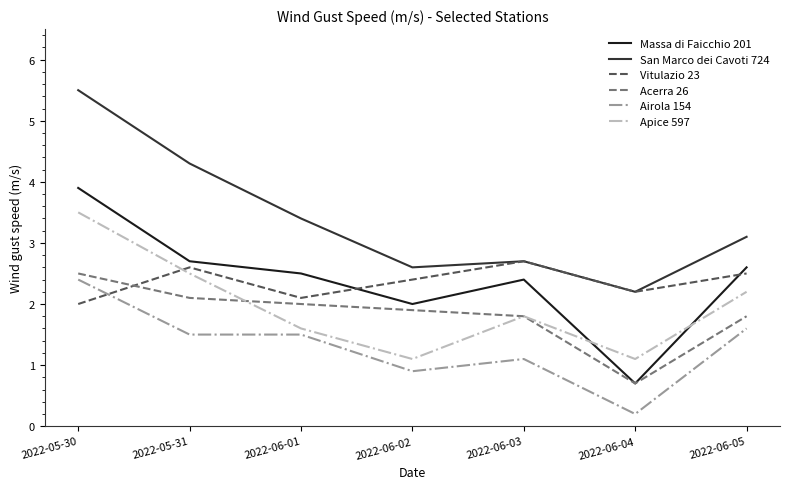

Reading right to left, extract all data points from this chart.

Massa di Faicchio 201: 2.6	0.7	2.4	2.0	2.5	2.7	3.9
San Marco dei Cavoti 724: 3.1	2.2	2.7	2.6	3.4	4.3	5.5
Vitulazio 23: 2.5	2.2	2.7	2.4	2.1	2.6	2.0
Acerra 26: 1.8	0.7	1.8	1.9	2.0	2.1	2.5
Airola 154: 1.6	0.2	1.1	0.9	1.5	1.5	2.4
Apice 597: 2.2	1.1	1.8	1.1	1.6	2.5	3.5